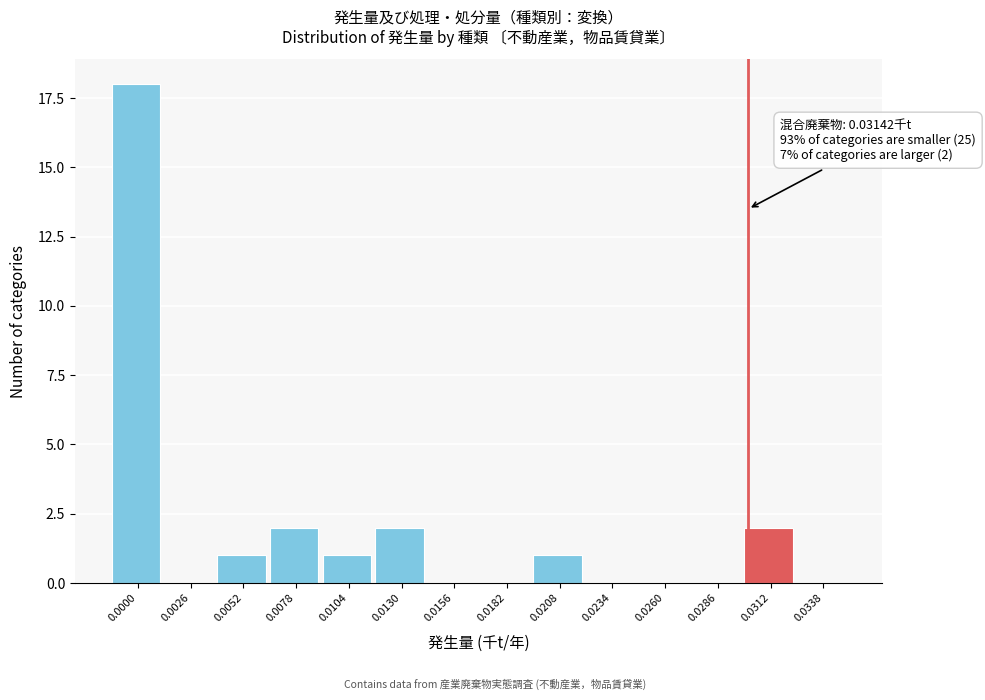

Reading left to right, what are all the values shown in this chart?

0.0000=18	0.0026=0	0.0052=1	0.0078=2	0.0104=1	0.0130=2	0.0156=0	0.0182=0	0.0208=1	0.0234=0	0.0260=0	0.0286=0	0.0312=2	0.0338=0